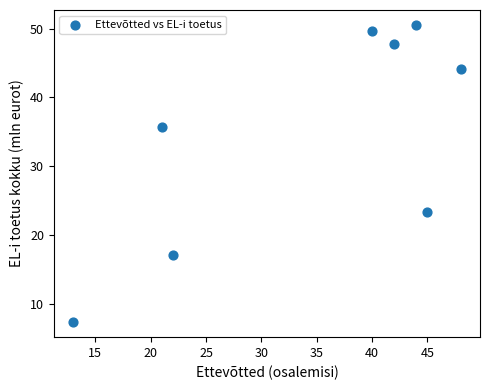

What Y value in the scatter plot is closest to 28?

23.3